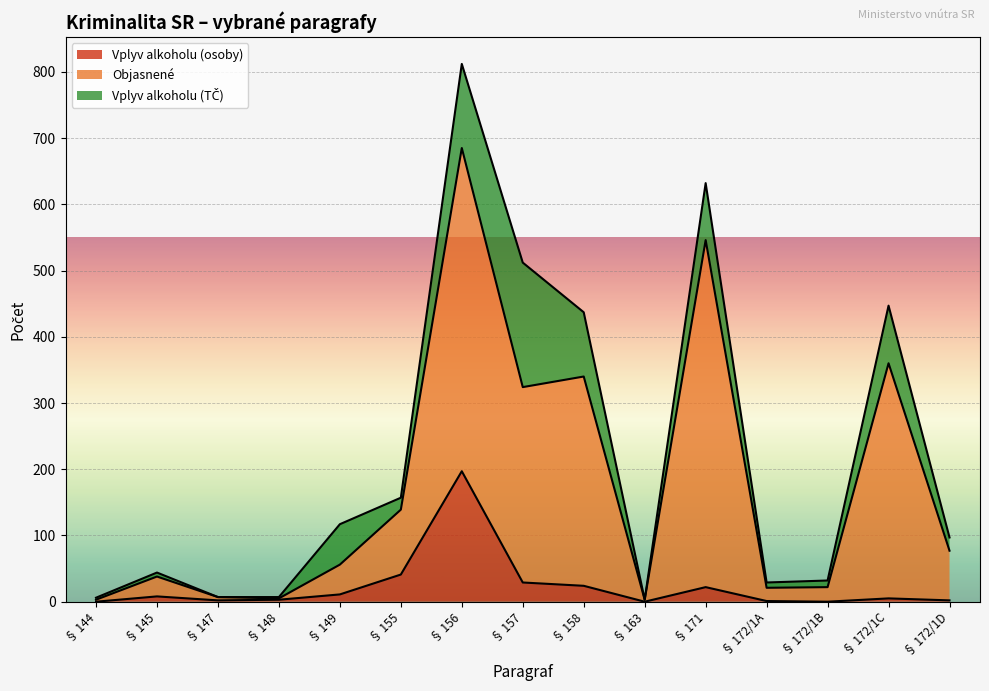

True or false: Objasnené and Vplyv alkoholu (osoby) intersect in this chart.

False